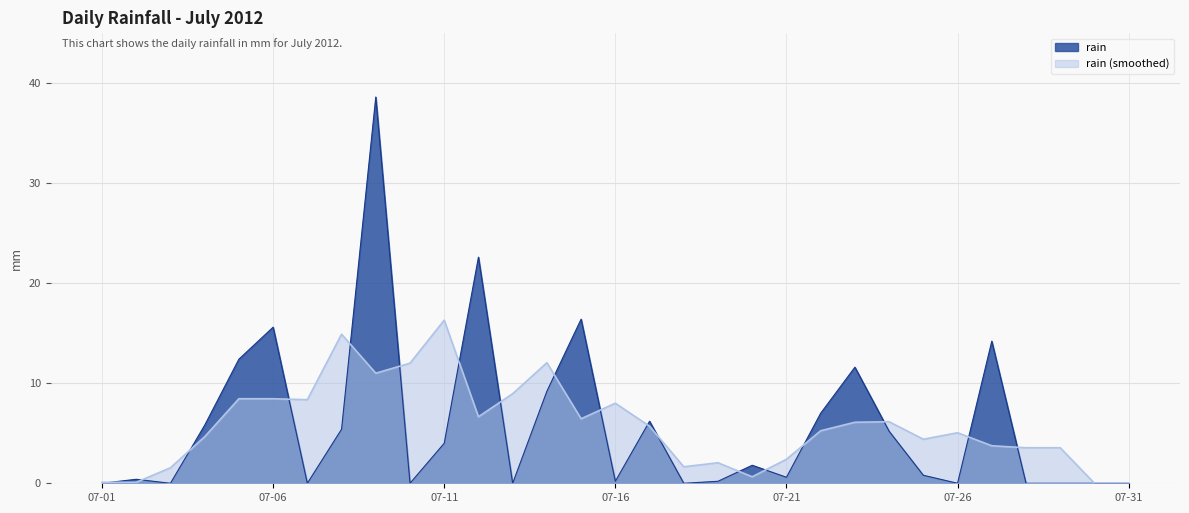

Does the chart display data point markers on the line(s)?

No